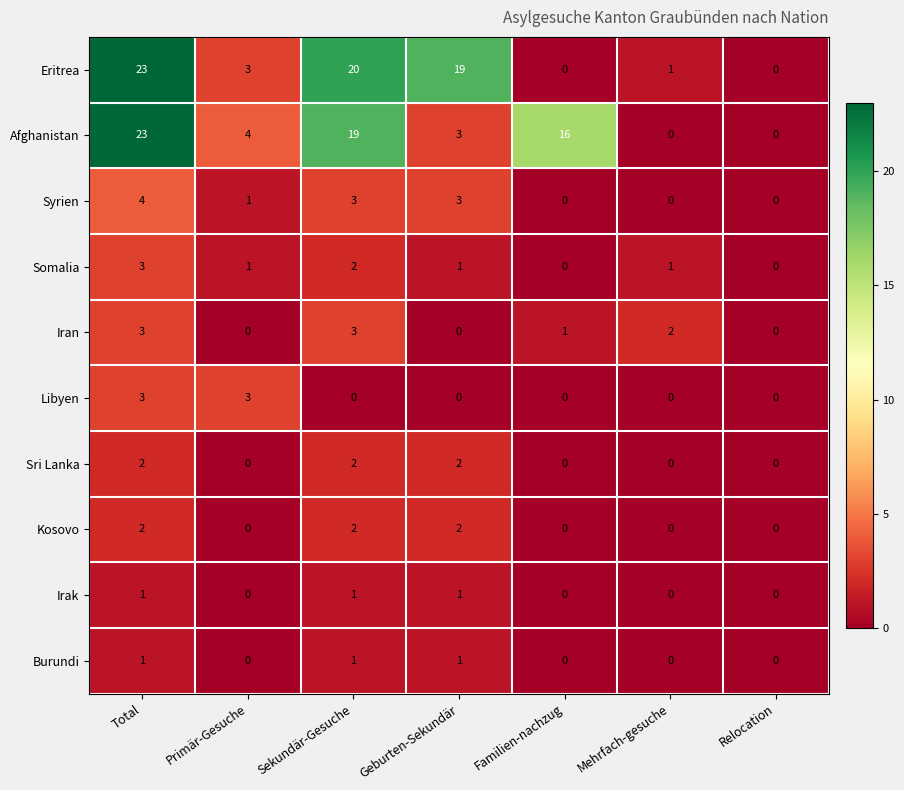

How many categories are shown in the chart?

7